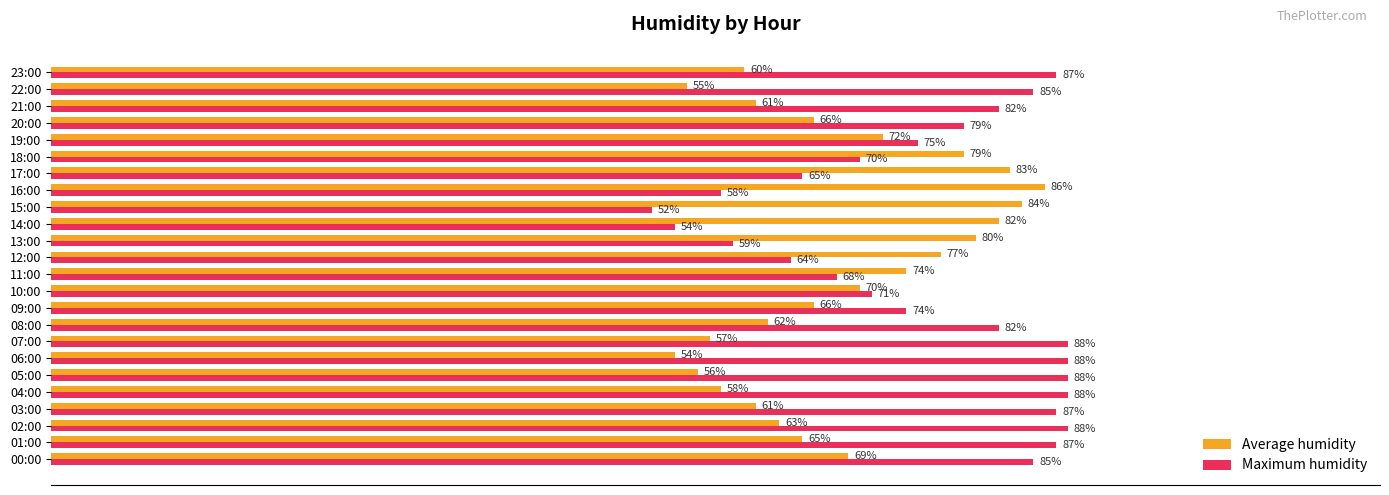

Rank the series at 07:00 from highest to lowest value.

Maximum humidity, Average humidity